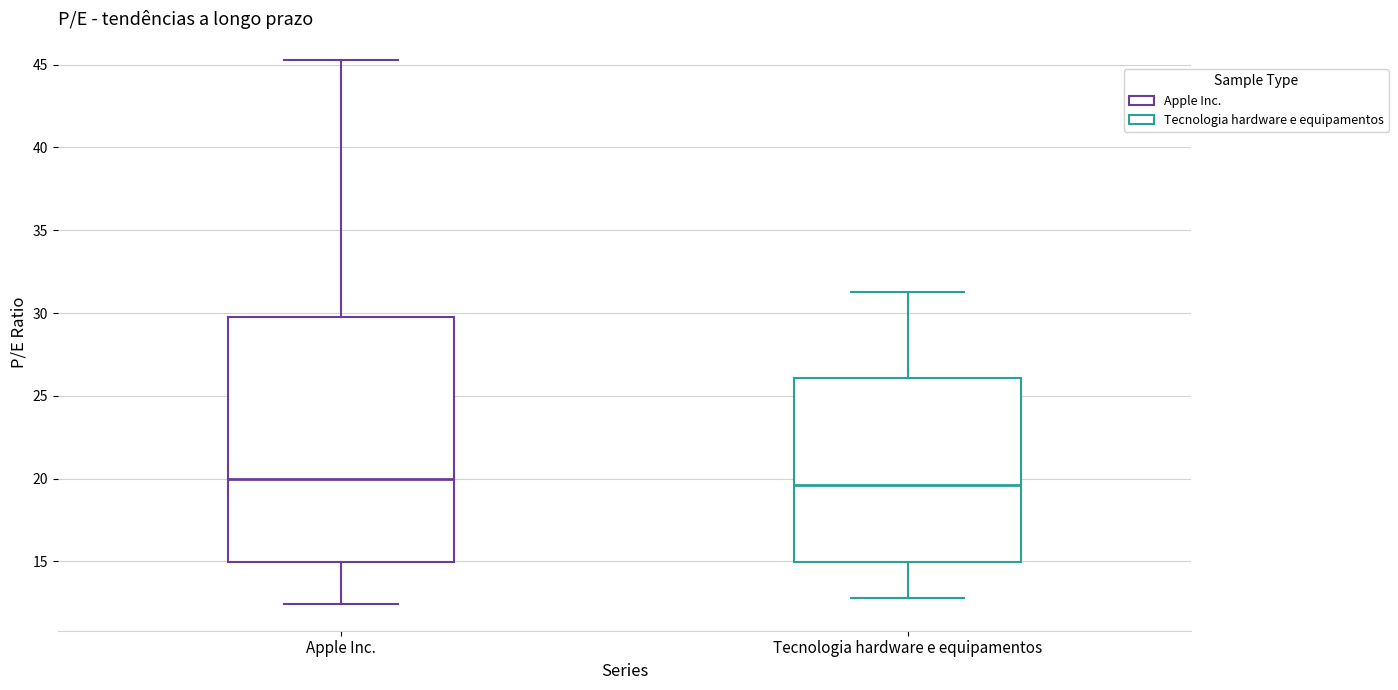

Reading left to right, read every box against the y-axis: the position of its median line, the range the box covers, and the ends of its whiskers. The values are not printed on the chart, so give them approximately, as read against the axis.

Apple Inc.: median 20.0, box 15.0 to 30.0, whiskers 12.5 to 45.5
Tecnologia hardware e equipamentos: median 19.5, box 15.0 to 26.0, whiskers 13.0 to 31.5